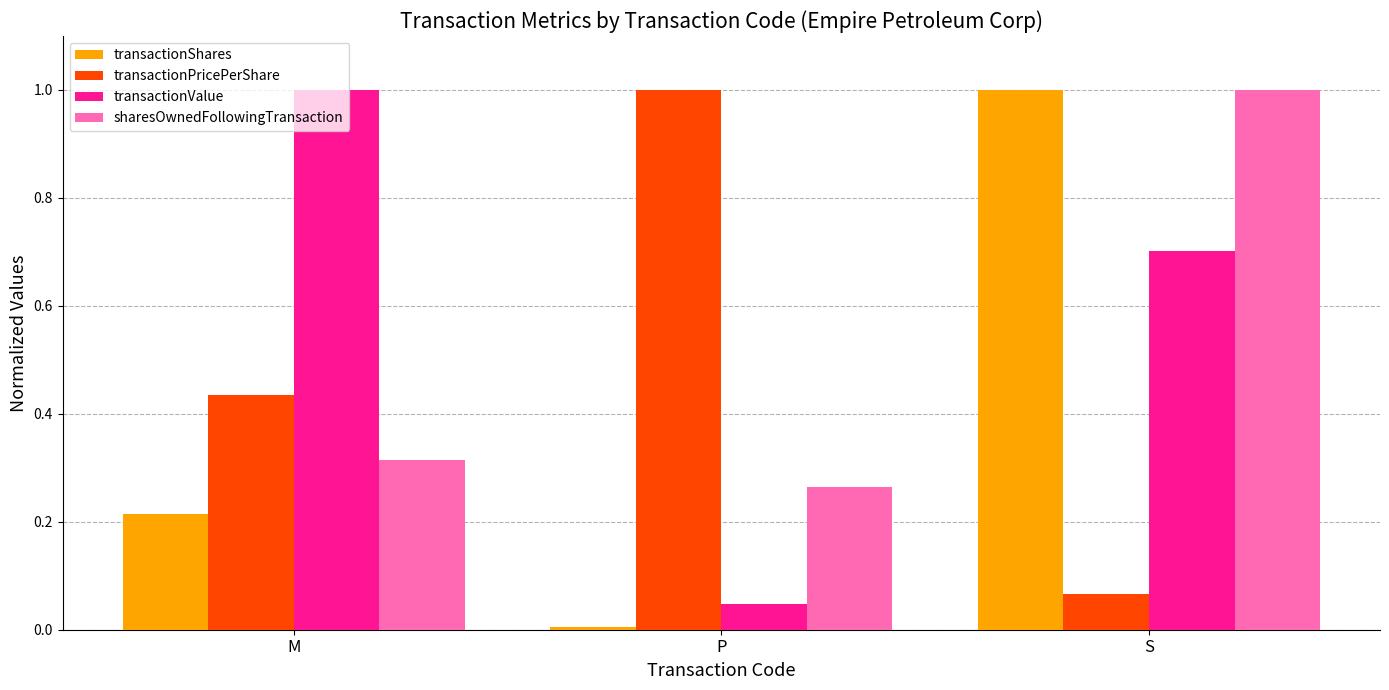

What is the value of the transactionValue bar at the 3rd from the left?

0.7